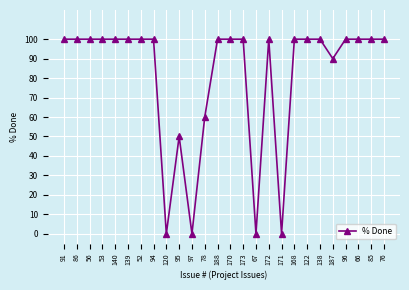

True or false: the data shows 121 at 187.

False